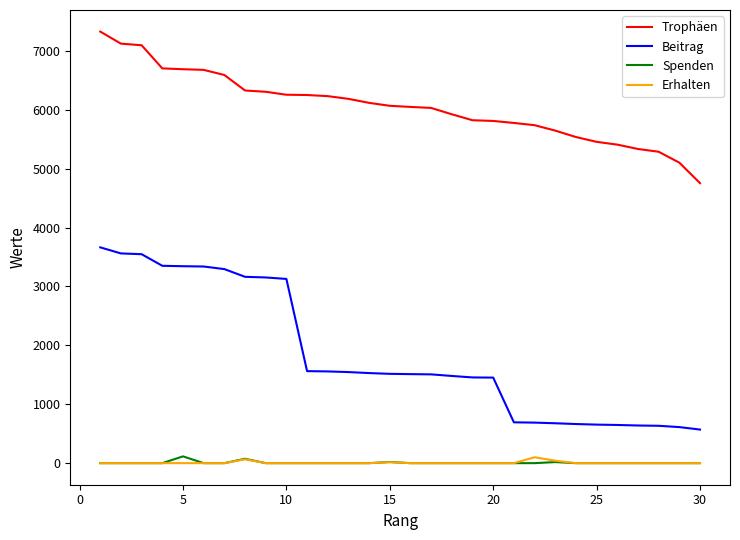

True or false: Spenden and Beitrag cross at least once.

False